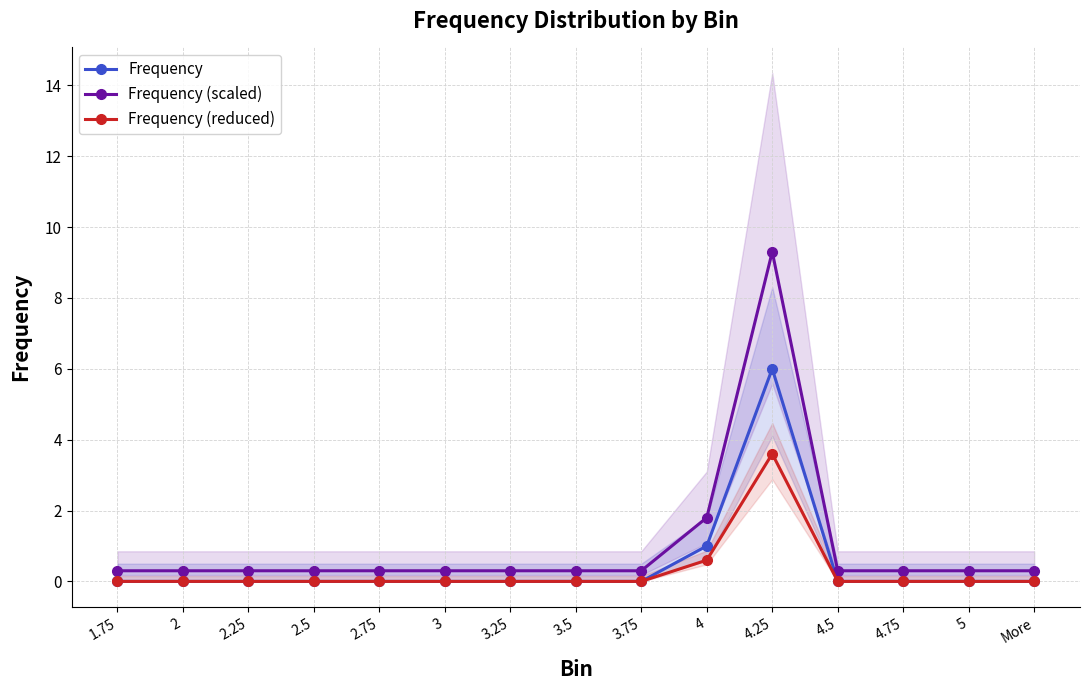

What is the difference between the maximum and minimum values in the Frequency series?

6.0